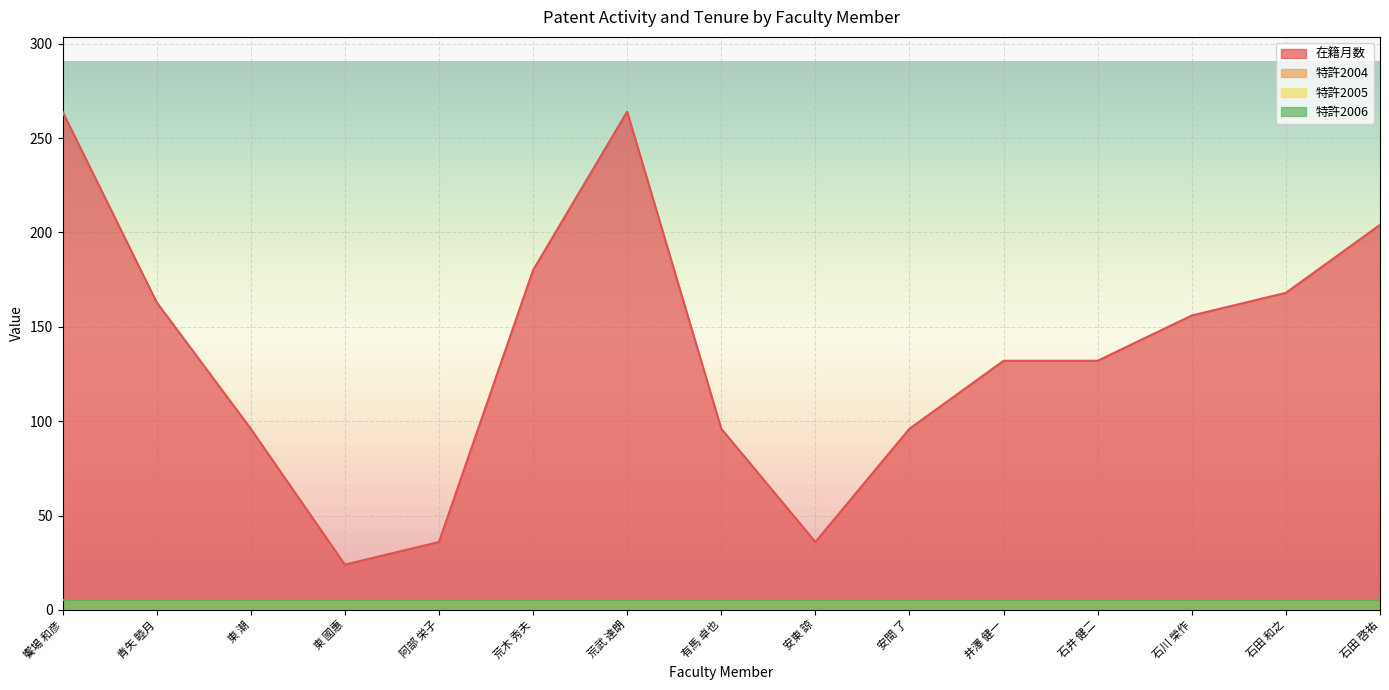

What is the lowest value of the 在籍月数 series?

24